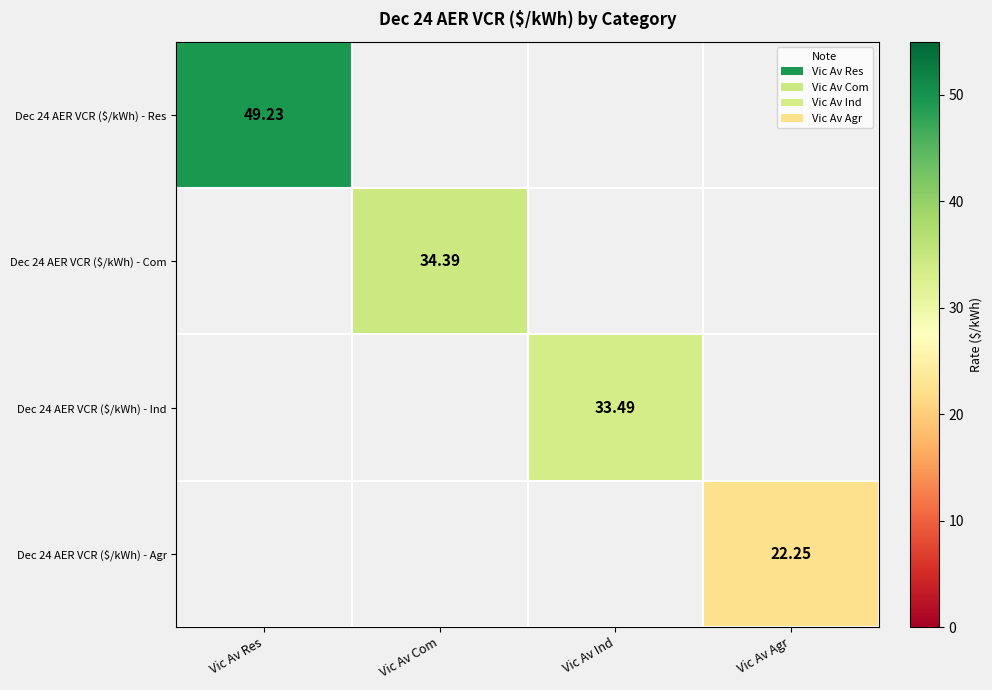

Rank the series by their maximum value, from highest to lowest.

Dec 24 AER VCR ($/kWh) - Res, Dec 24 AER VCR ($/kWh) - Com, Dec 24 AER VCR ($/kWh) - Ind, Dec 24 AER VCR ($/kWh) - Agr